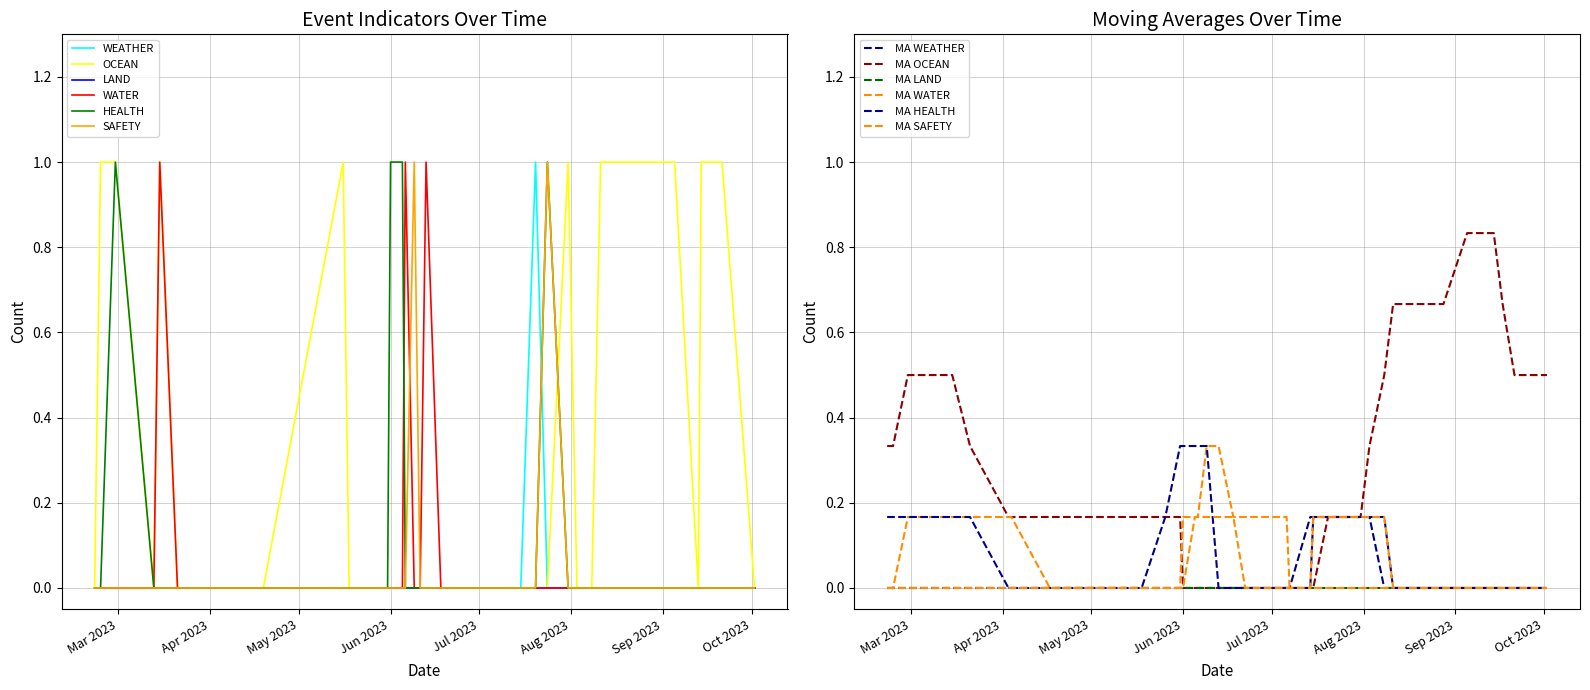

What is the difference between the maximum and minimum values in the HEALTH series?

1